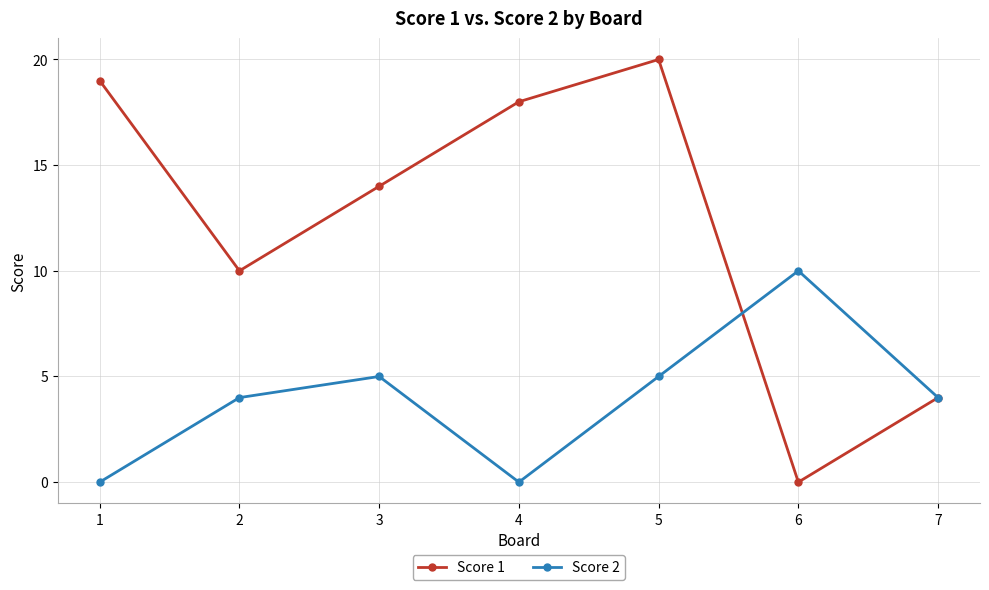

Reading right to left, list all the values displayed in this chart.

Score 1: 4	0	20	18	14	10	19
Score 2: 4	10	5	0	5	4	0